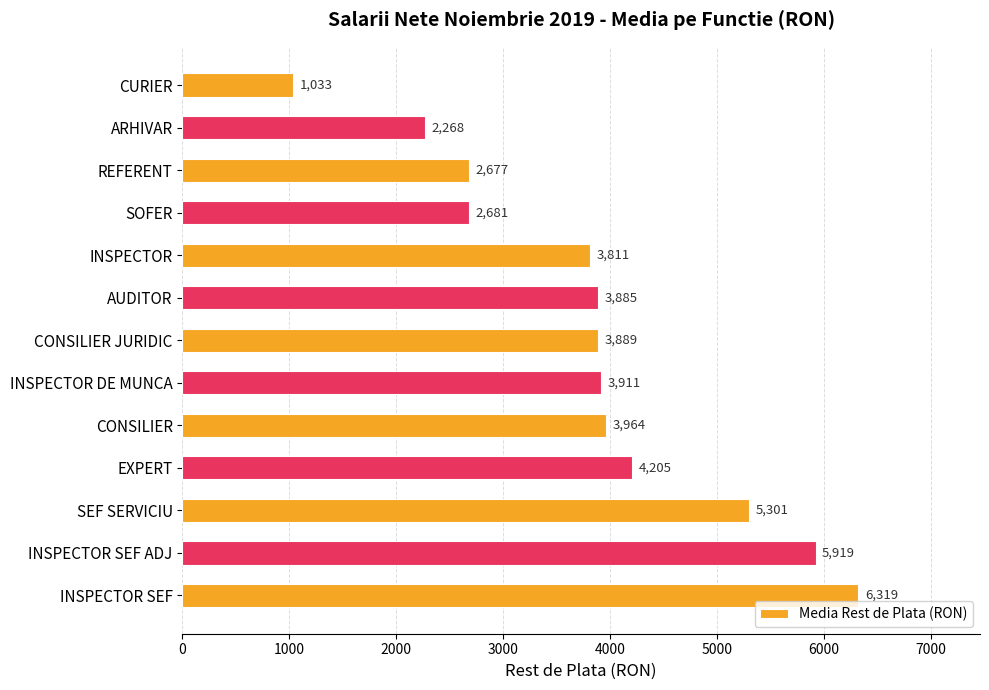

The chart shows a value of 982 at SOFER. True or false?

False